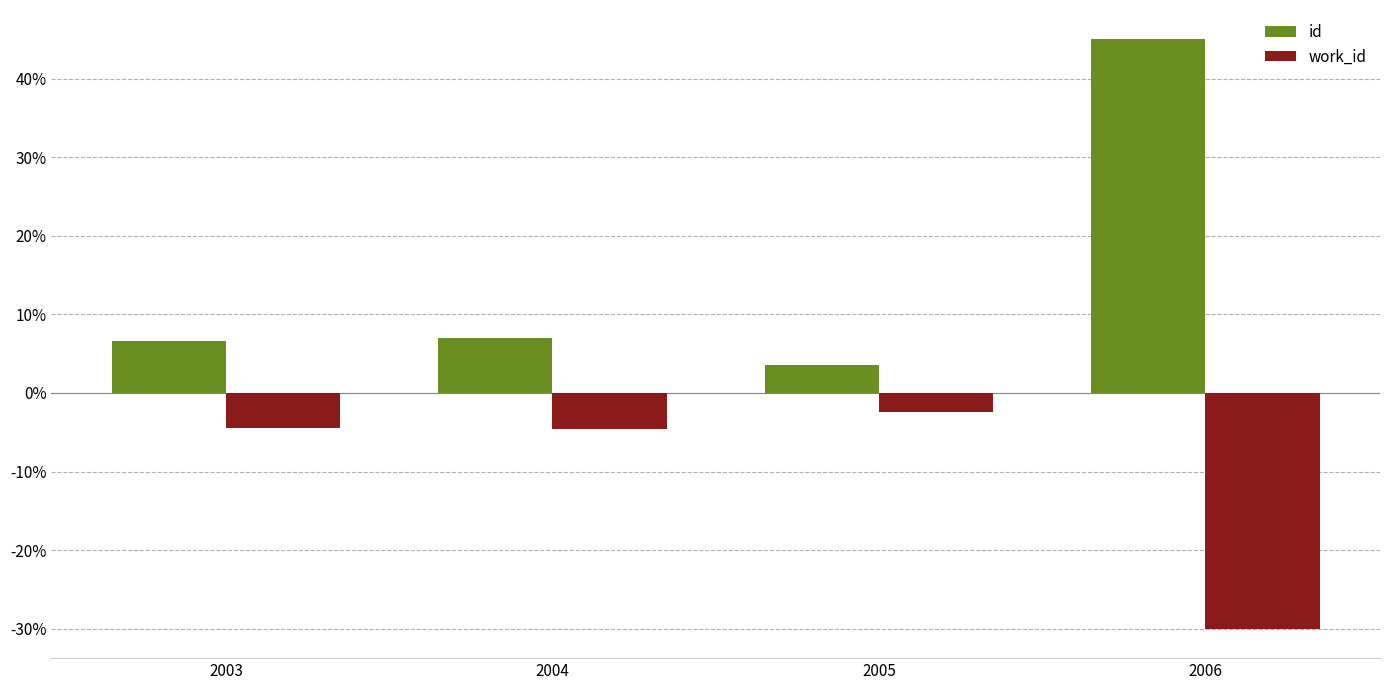

True or false: work_id has a value of -4.6 at 2004.

True